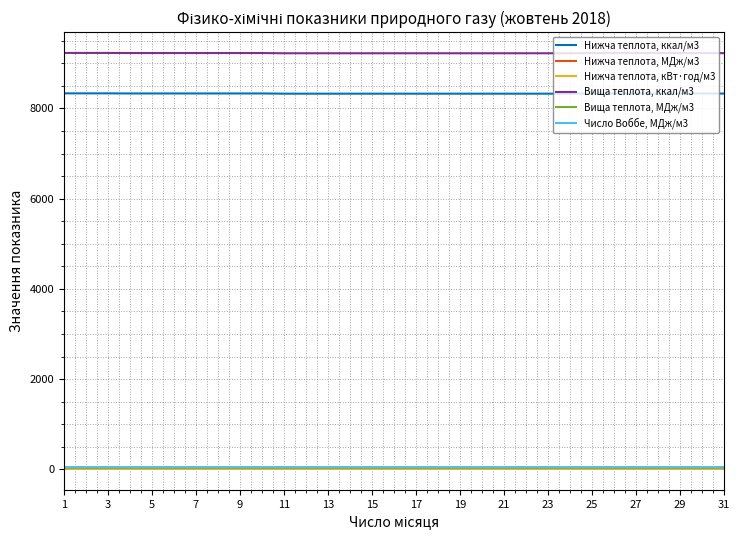

Which series has the largest total across all categories?

Вища теплота, ккал/м3